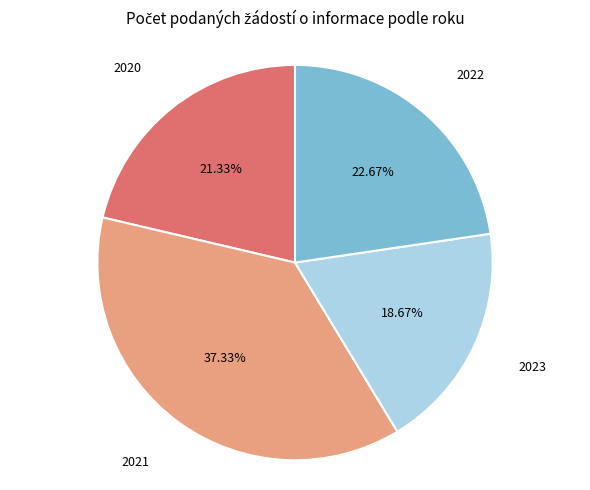

What percentage is the 2022 slice, to the nearest percent?

23%